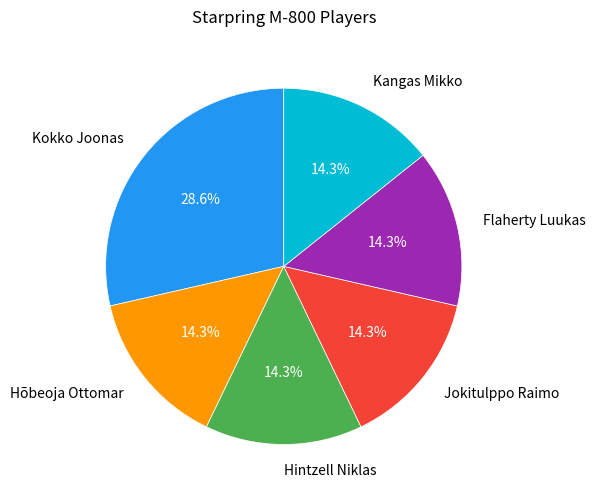

How many segments does this pie chart have?

6